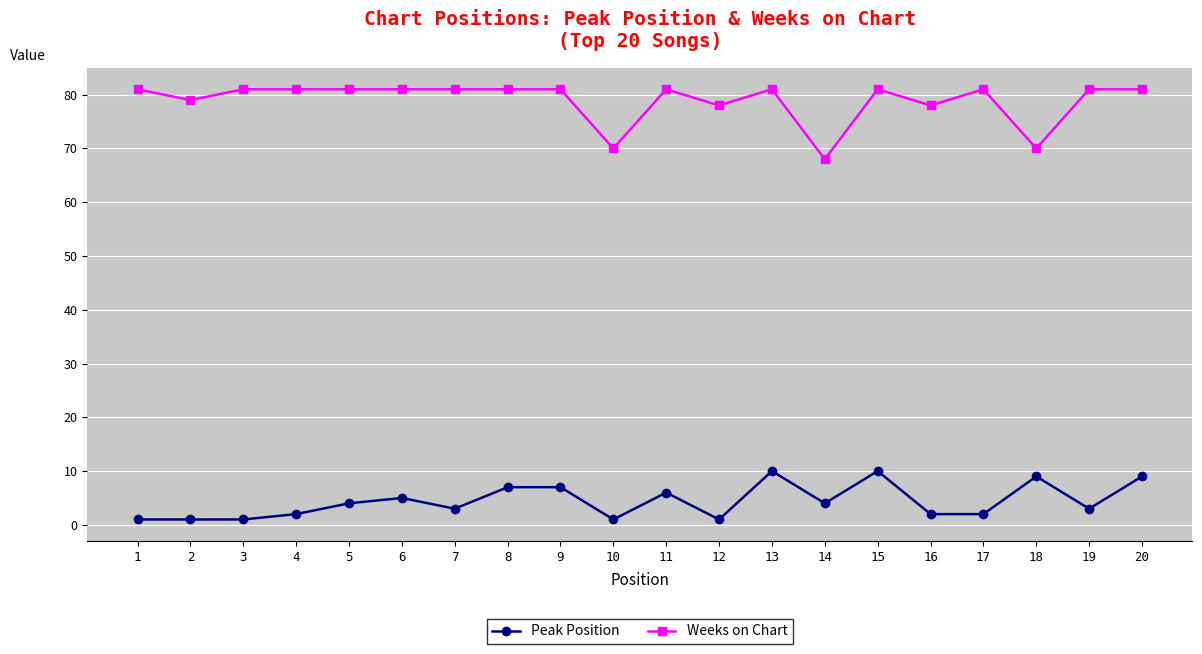

Which series has the largest range (max minus min)?

Weeks on Chart